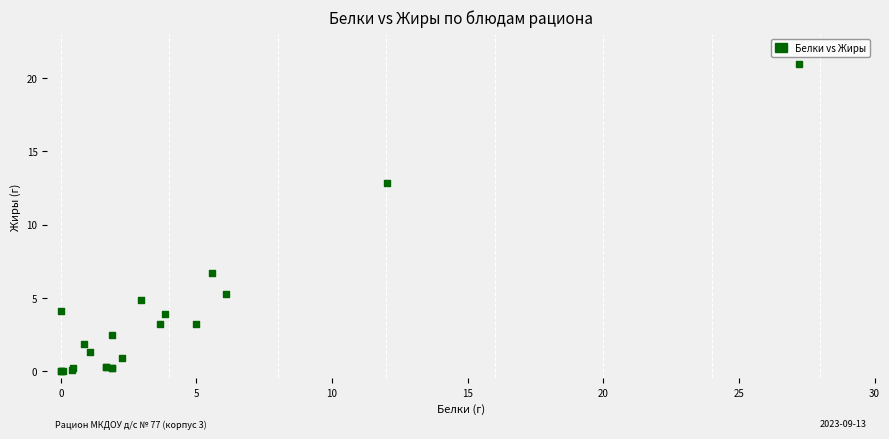

What Y value in the scatter plot is closest to 10?

12.8